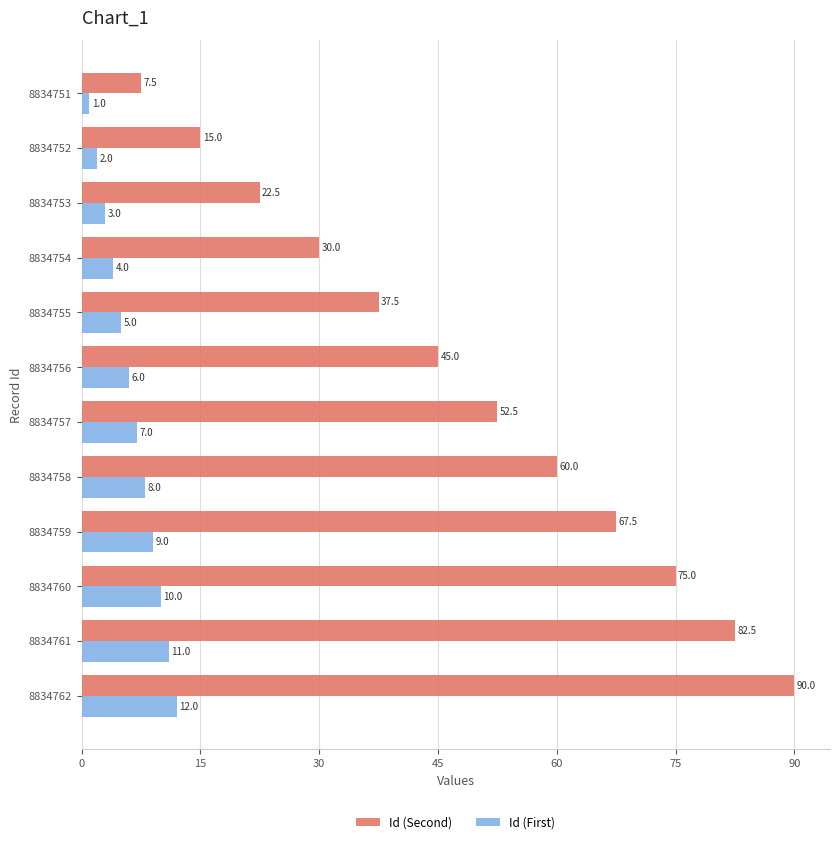

What is the difference between the maximum and second lowest values in the Id (First) series?

10.0